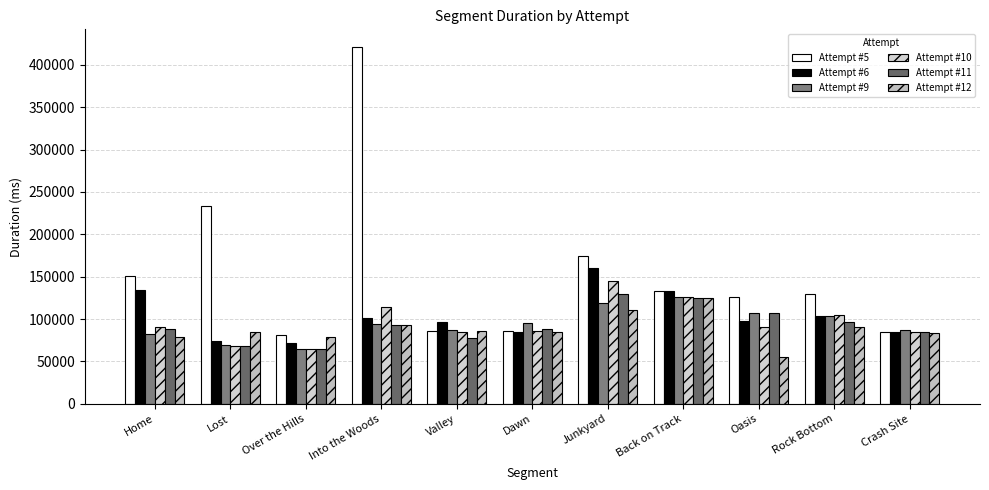

At which label is Attempt #11 closest to 96893?

Rock Bottom